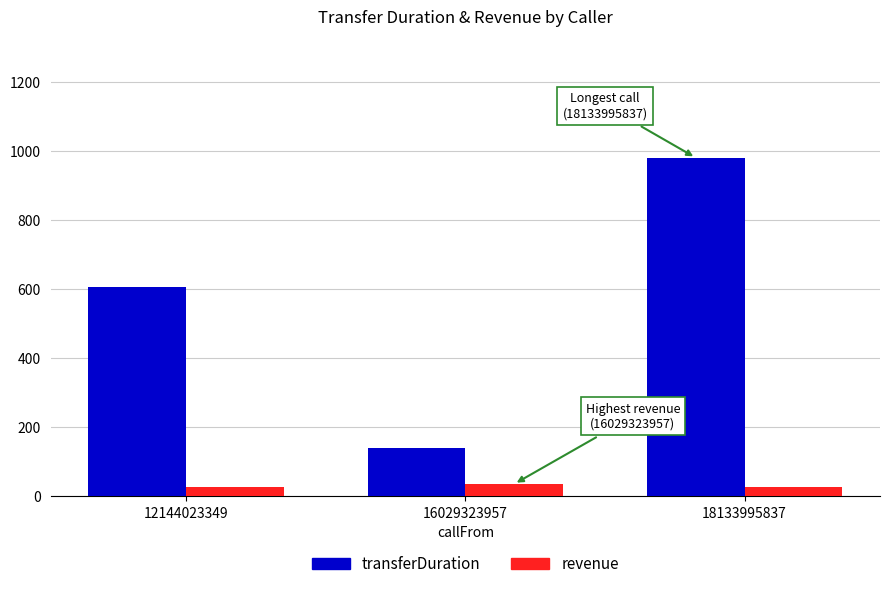

The revenue series shows 28 at 12144023349. True or false?

True